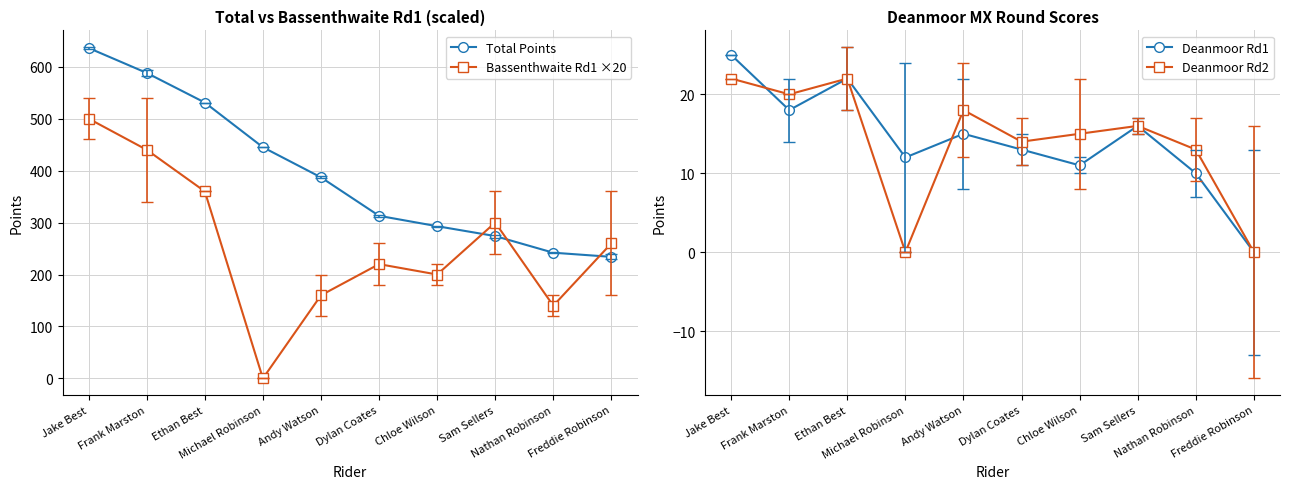

How many values in Bassenthwaite Rd1 ×20 are above zero?

9